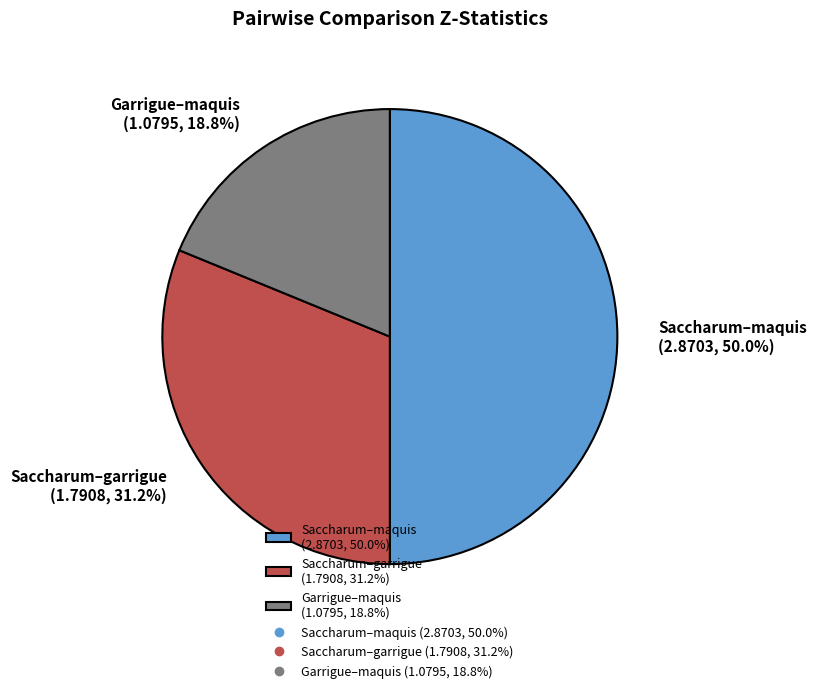

Which category has the smallest portion of the pie?

Garrigue–maquis